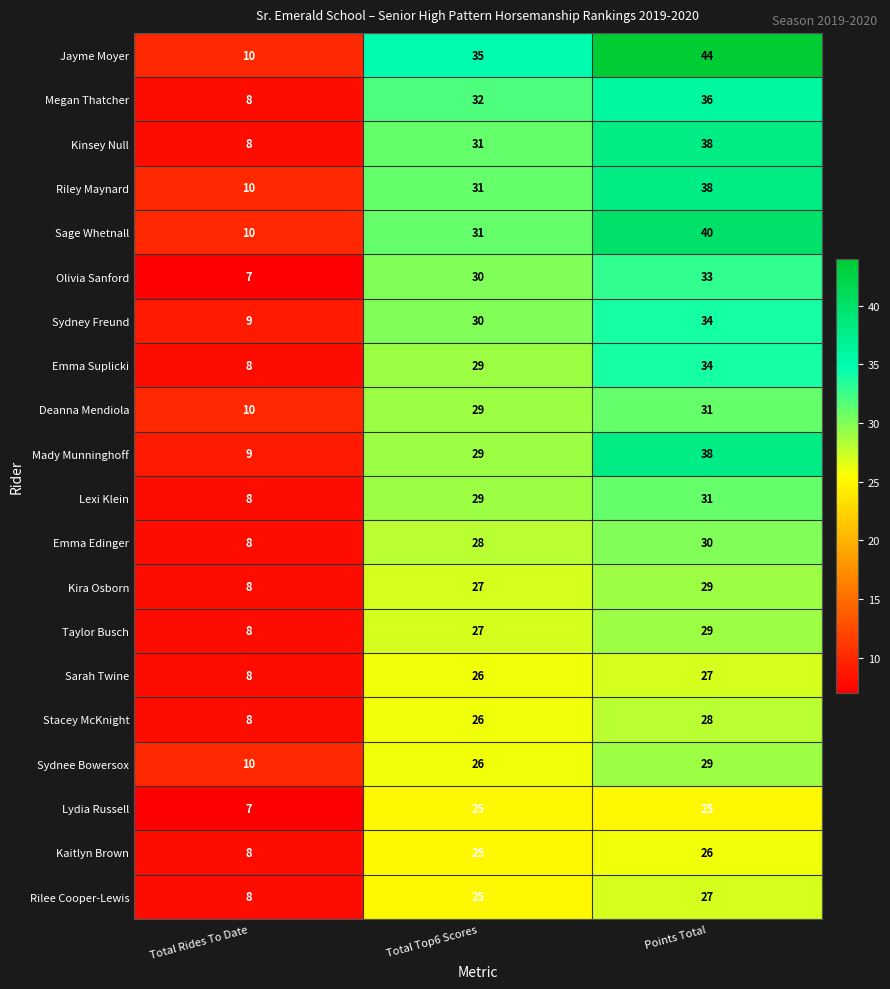

What is the difference between the Sydnee Bowersox values at Points Total and Total Top6 Scores?

3